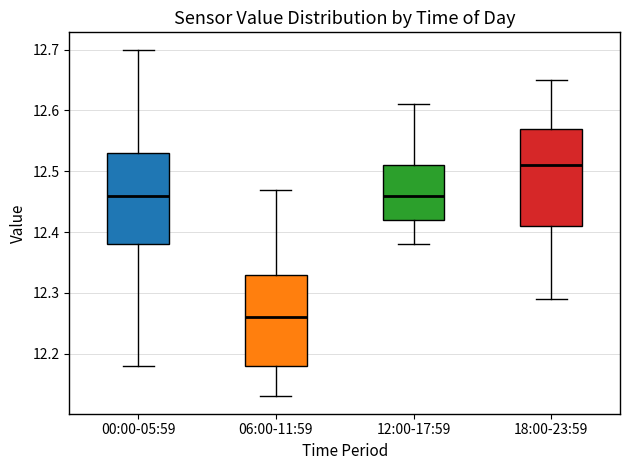

Reading left to right, transcribe this box plot: for each box, give where its median line is, the range the box spans, and where its two whiskers end, as read against the y-axis. The values are not printed on the chart, so give them approximately, as read against the axis.

00:00-05:59: median 12.46, box 12.38 to 12.53, whiskers 12.18 to 12.70
06:00-11:59: median 12.26, box 12.18 to 12.33, whiskers 12.13 to 12.47
12:00-17:59: median 12.46, box 12.42 to 12.51, whiskers 12.38 to 12.61
18:00-23:59: median 12.51, box 12.41 to 12.57, whiskers 12.29 to 12.65